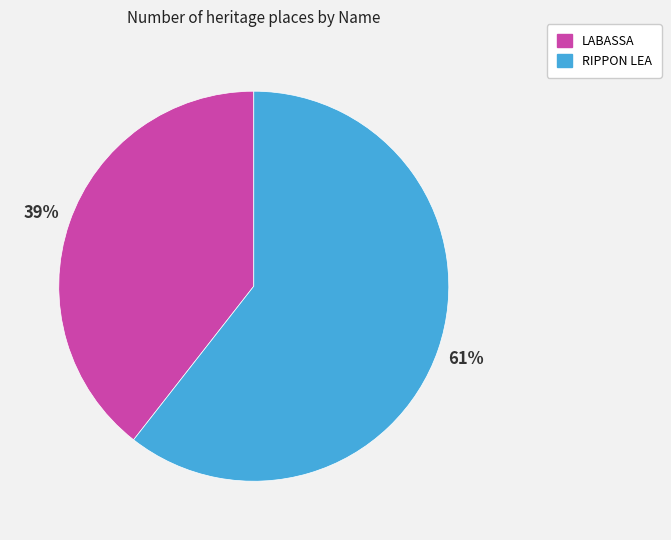

To the nearest percent, what portion does LABASSA represent?

39%